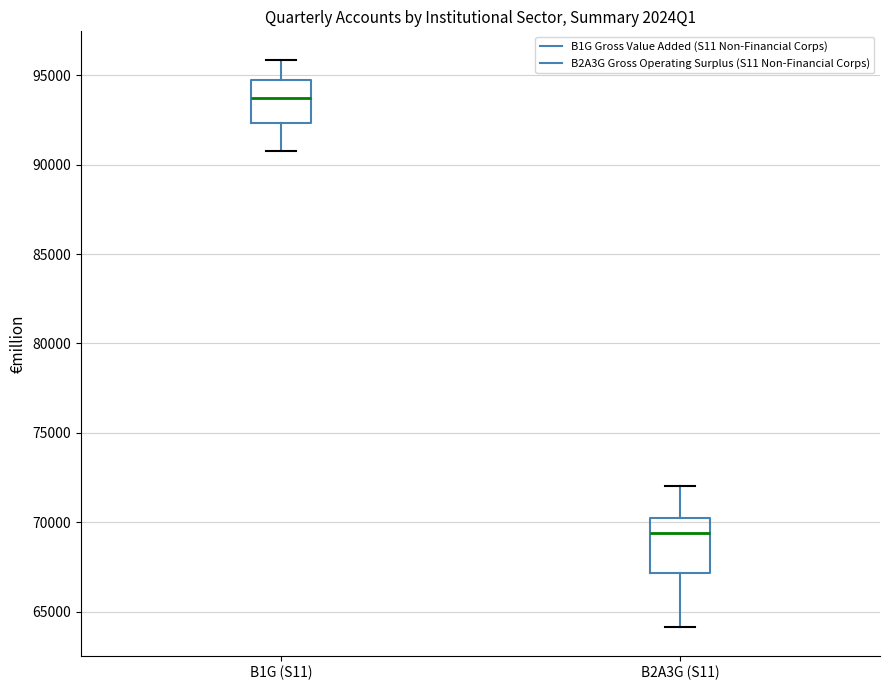

Reading left to right, read every box against the y-axis: the position of its median line, the range the box covers, and the ends of its whiskers. The values are not printed on the chart, so give them approximately, as read against the axis.

B1G (S11): median 93500, box 92500 to 95000, whiskers 90500 to 96000
B2A3G (S11): median 69500, box 67000 to 70500, whiskers 64000 to 72000